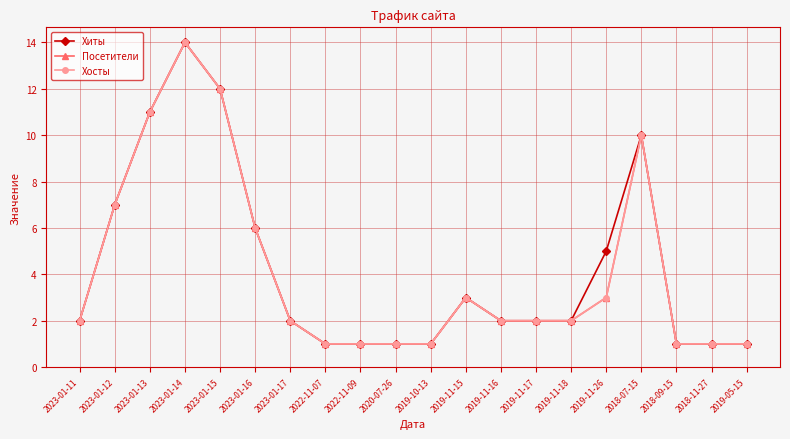

Is this an area chart (filled region under the line)?

No